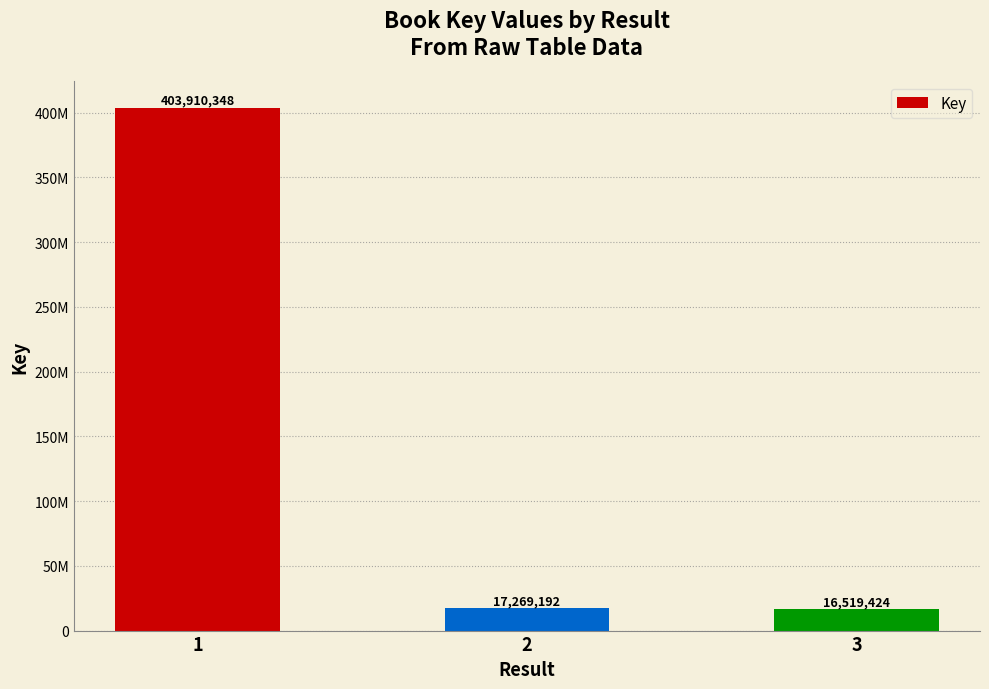

Are the bars horizontal?

No